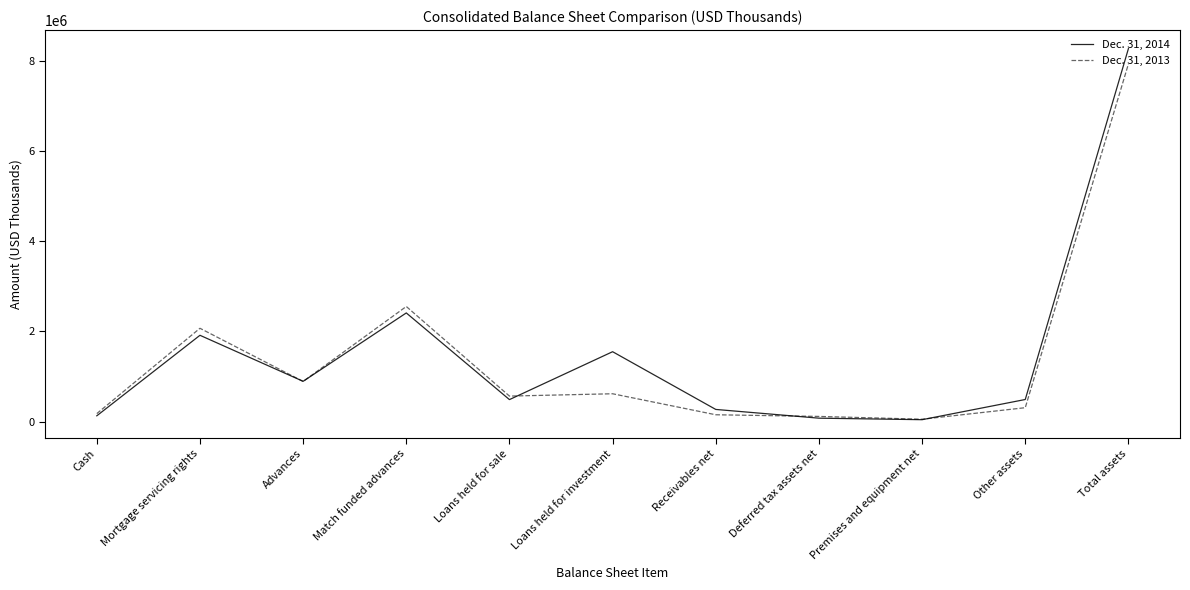

What is the minimum value shown in the chart?

43310